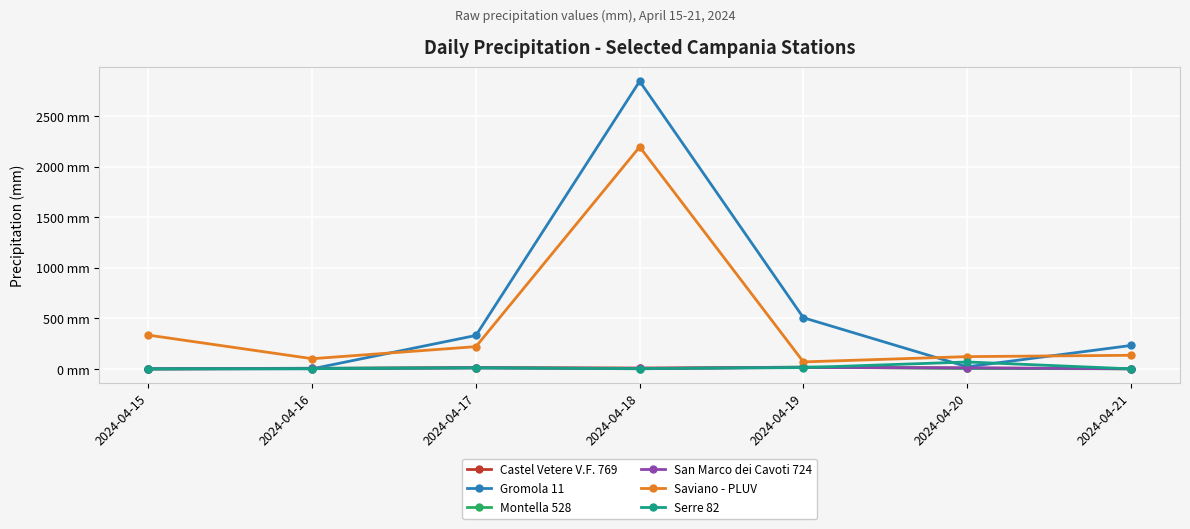

Read the Montella 528 value at 2024-04-16.

6.6